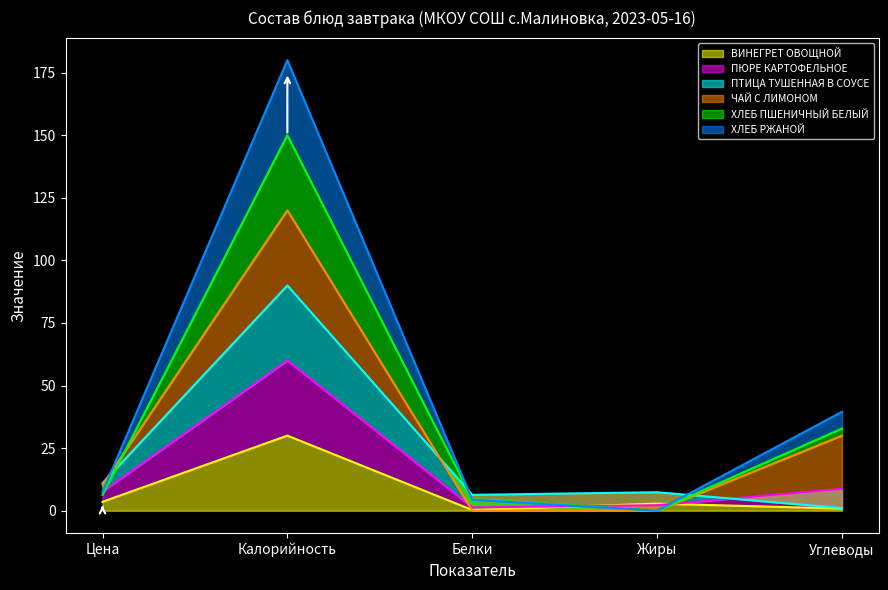

Rank the series by their average value, from lowest to highest.

ВИНЕГРЕТ ОВОЩНОЙ, ПЮРЕ КАРТОФЕЛЬНОЕ, ПТИЦА ТУШЕННАЯ В СОУСЕ, ЧАЙ С ЛИМОНОМ, ХЛЕБ ПШЕНИЧНЫЙ БЕЛЫЙ, ХЛЕБ РЖАНОЙ